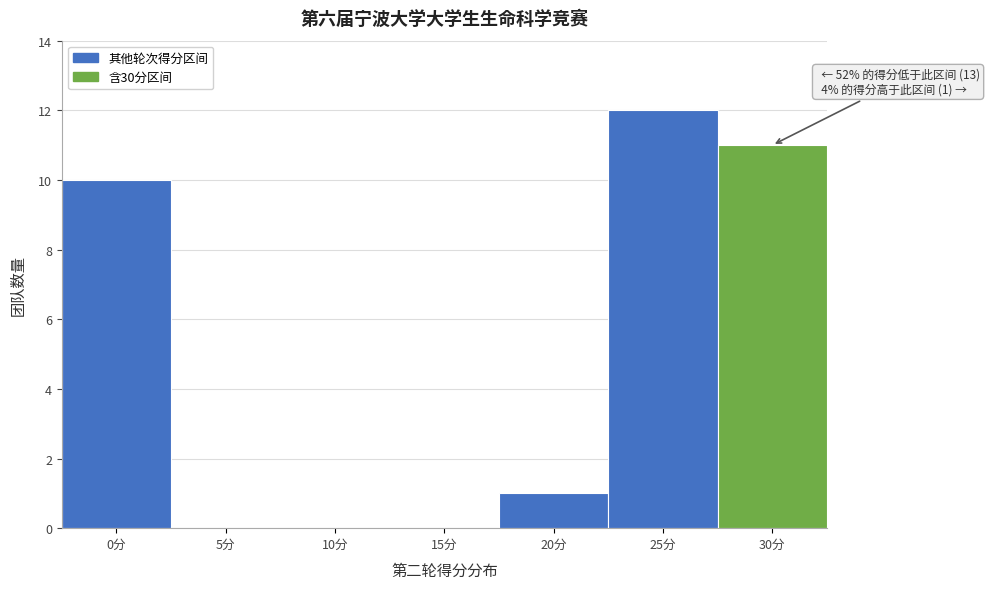

Reading left to right, transcribe all the data shown in this chart.

0分=10	5分=0	10分=0	15分=0	20分=1	25分=12	30分=11